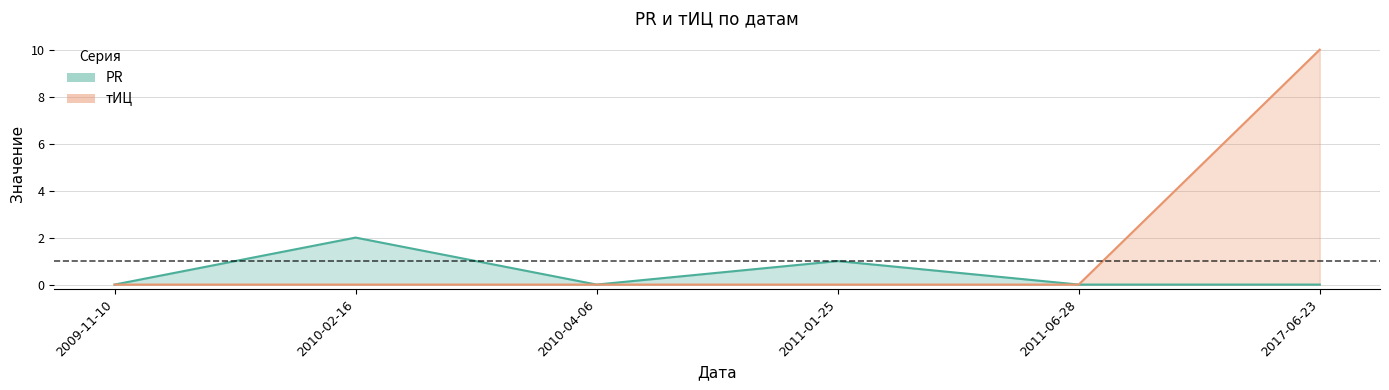

Rank the series at 2009-11-10 from lowest to highest value.

PR, тИЦ